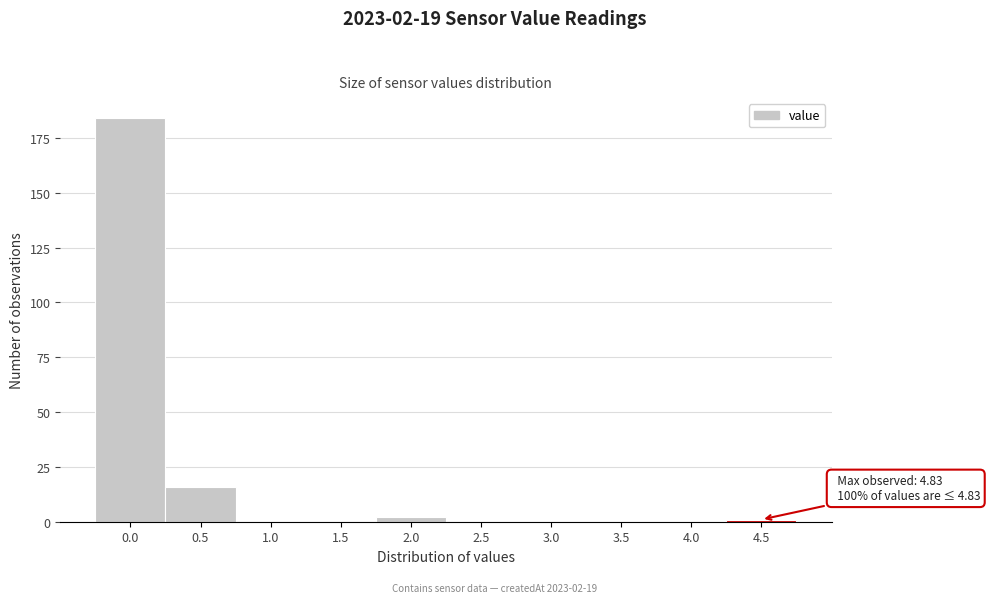

Reading right to left, extract all data points from this chart.

4.5=1	4.0=0	3.5=0	3.0=0	2.5=0	2.0=2	1.5=0	1.0=0	0.5=16	0.0=184